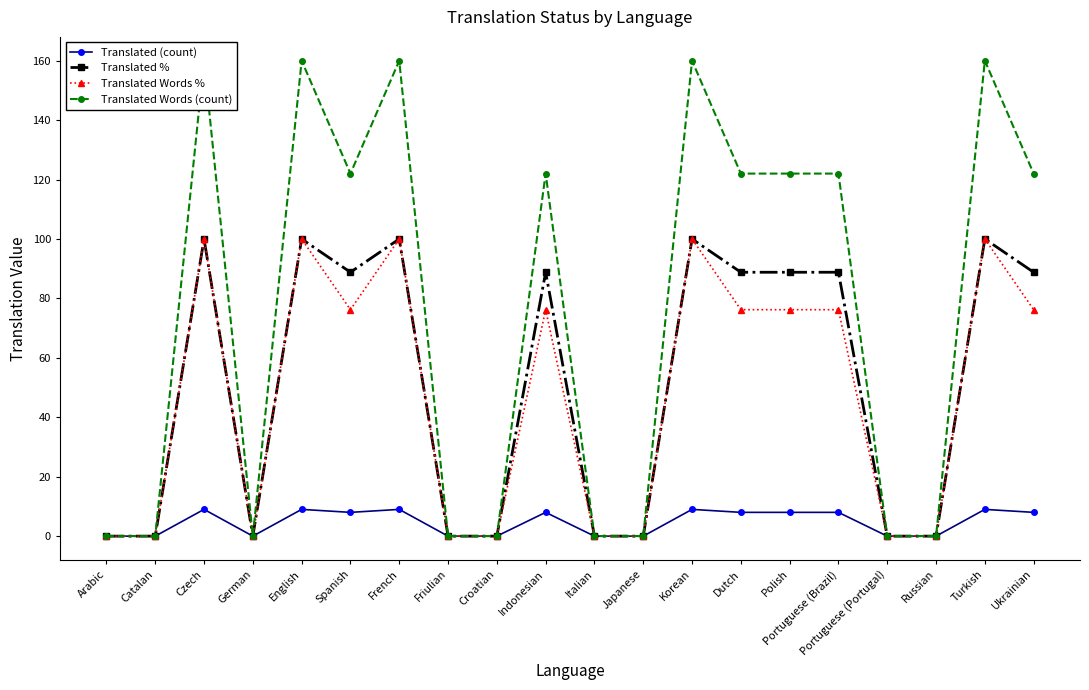

What value does the Translated (count) series have at Czech?

9.0